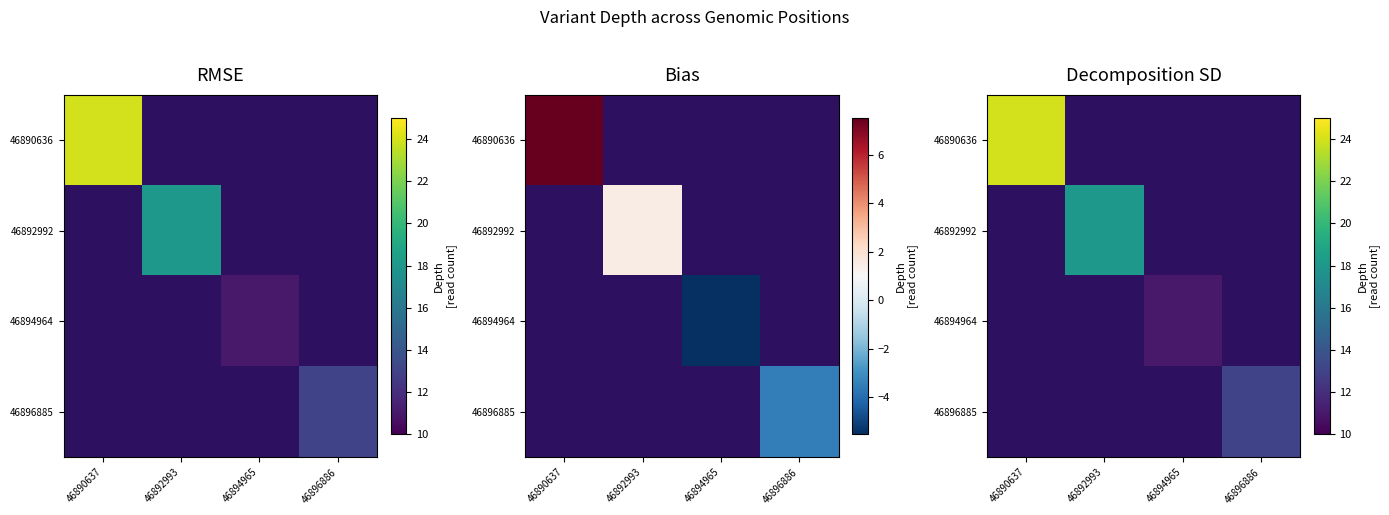

Rank the series at 46892993 from lowest to highest value.

46890636, 46894964, 46896885, 46892992